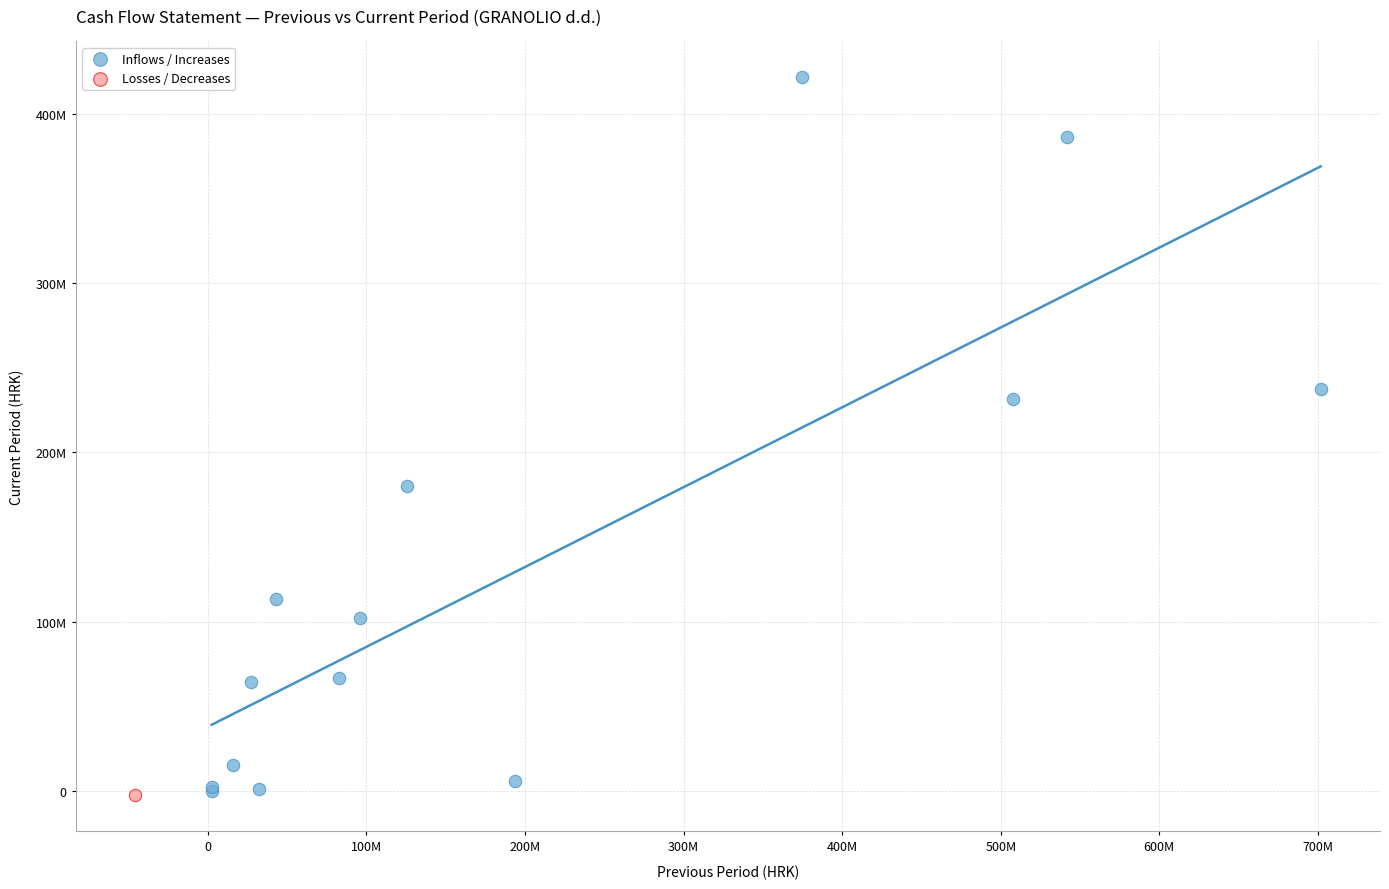

What are all the series names shown in the legend?

Inflows / Increases, Losses / Decreases